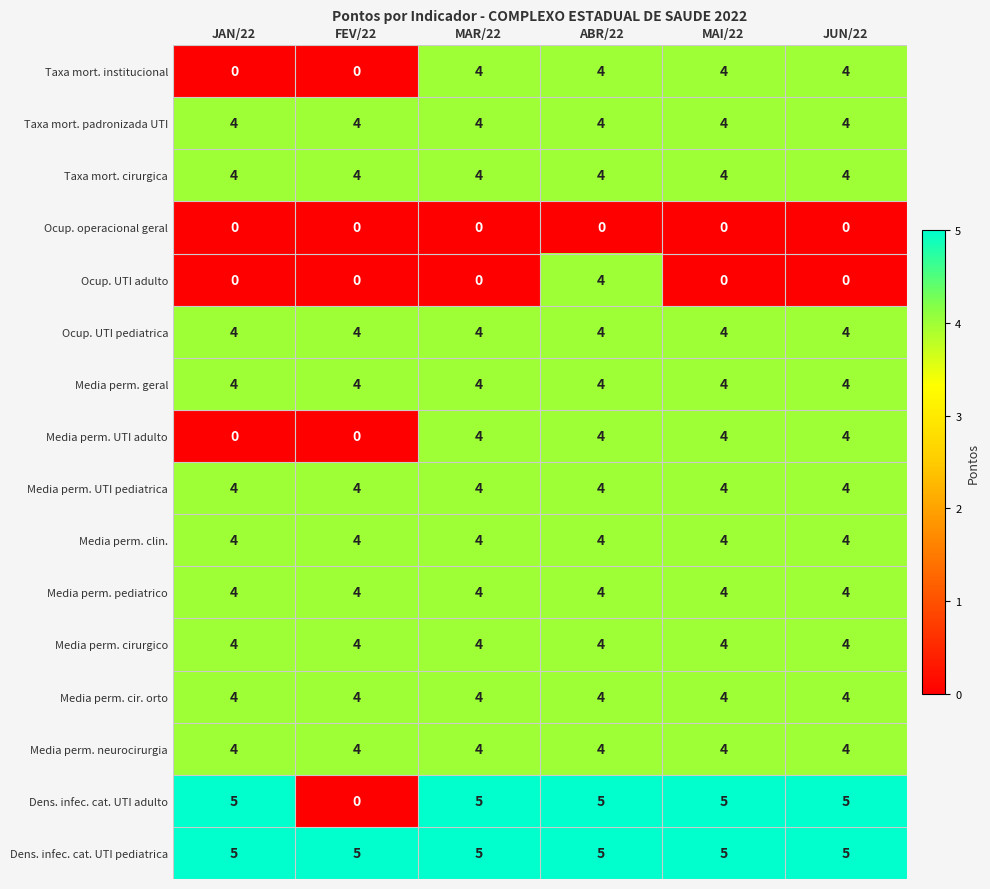

What is the sum of all Ocup. UTI adulto values?

4